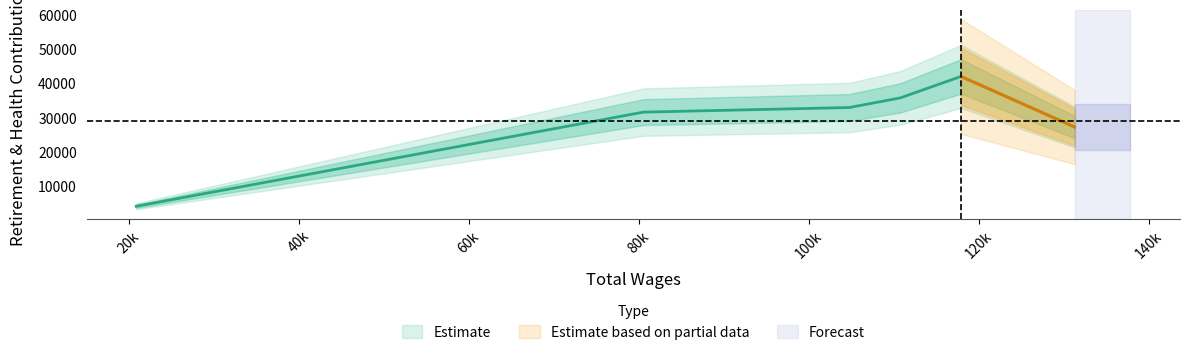

Approximately how many times larger is the value at 104777.0 compared to 110754.0?

0.9